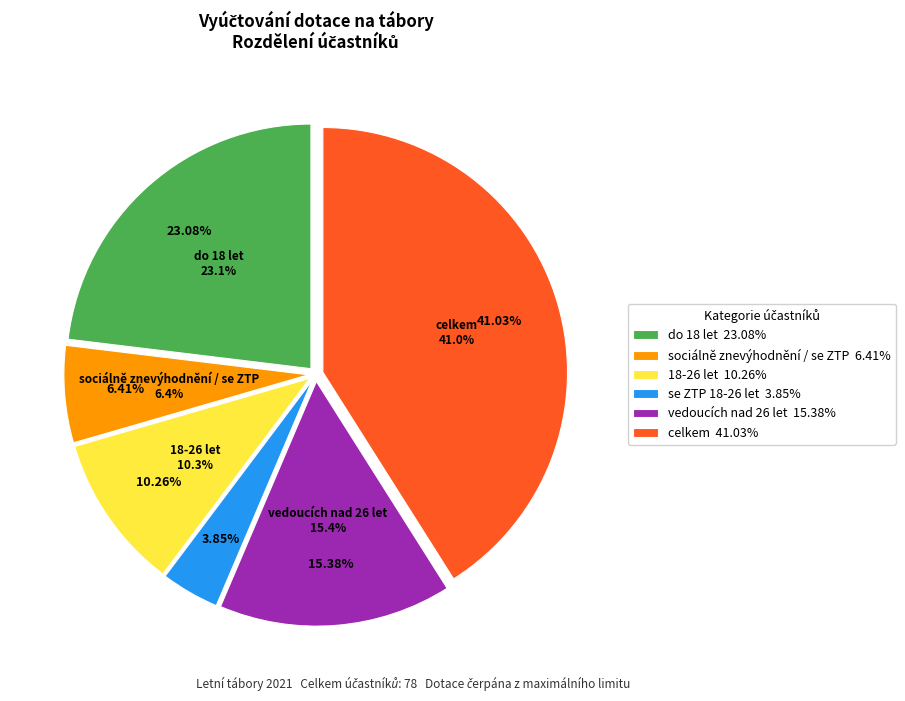

What percentage is NOT represented by 18-26 let?

89.7%